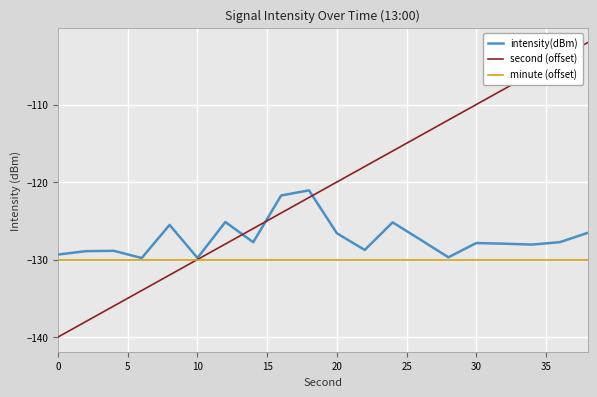

What is the average value of the second (offset) series?

-121.0